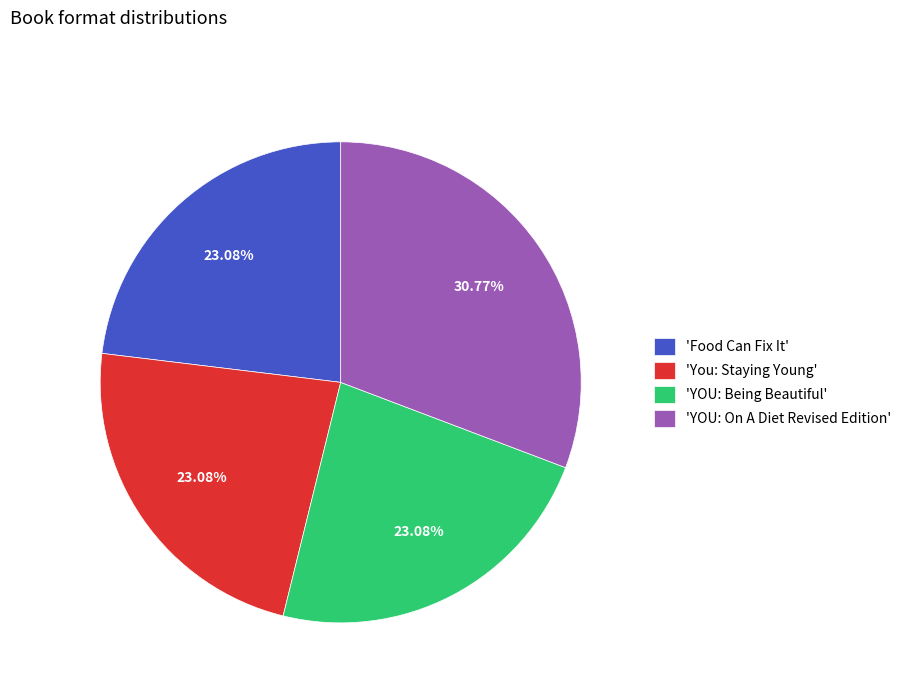

What is the ratio of the value at 'YOU: On A Diet Revised Edition' to the value at 'You: Staying Young'?

1.3